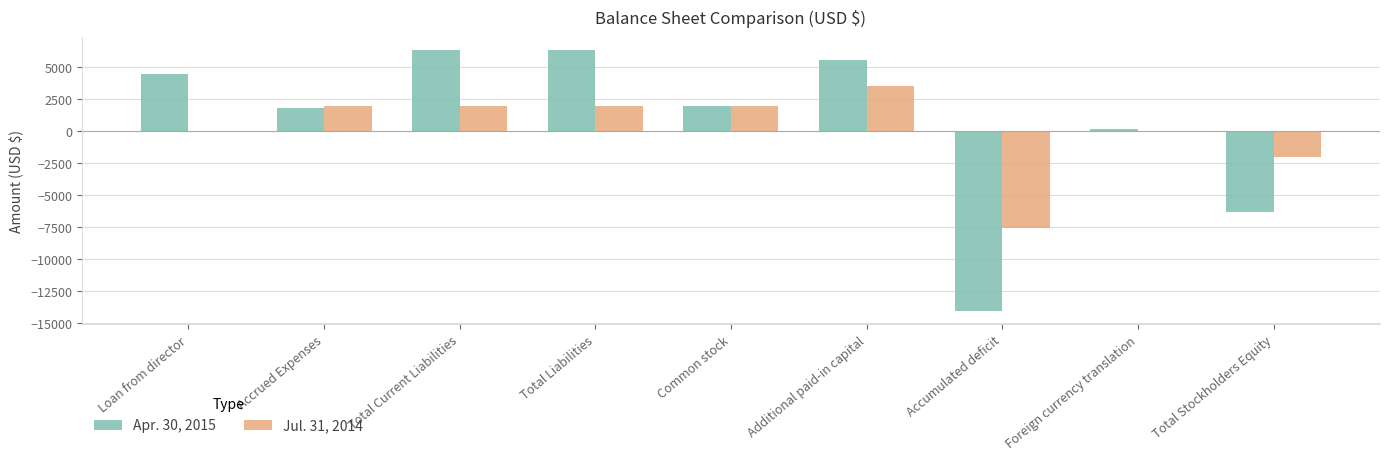

The value of Apr. 30, 2015 at Additional paid-in capital is 5544. True or false?

True